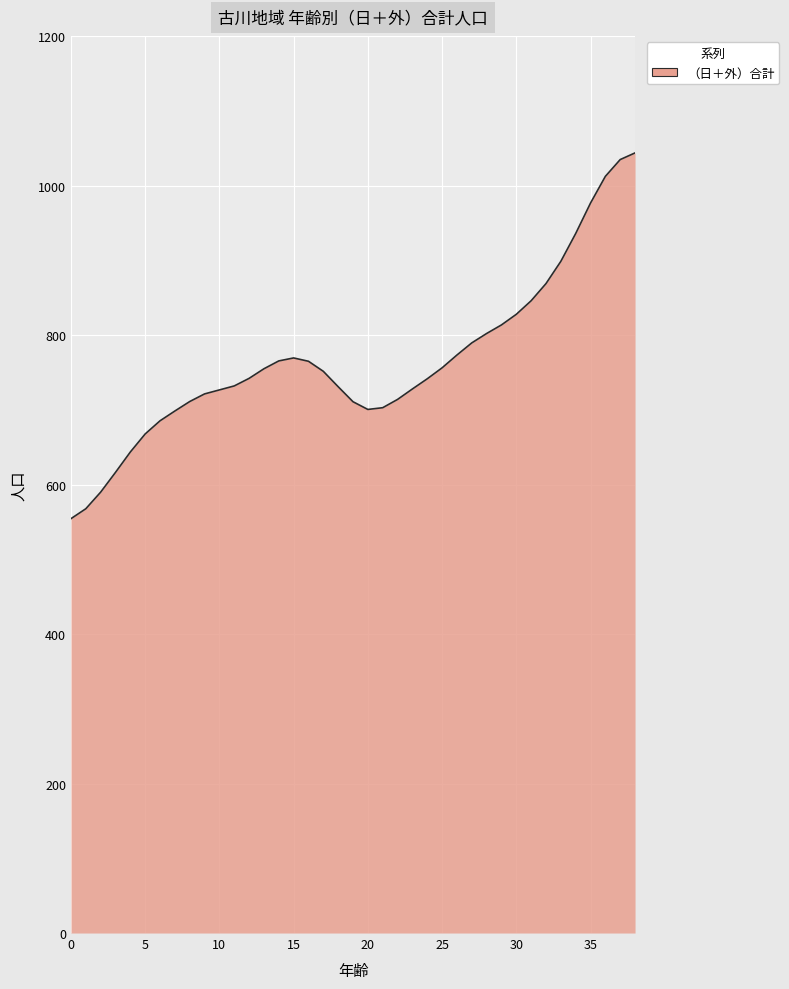

What is the minimum value shown in the chart?

554.4